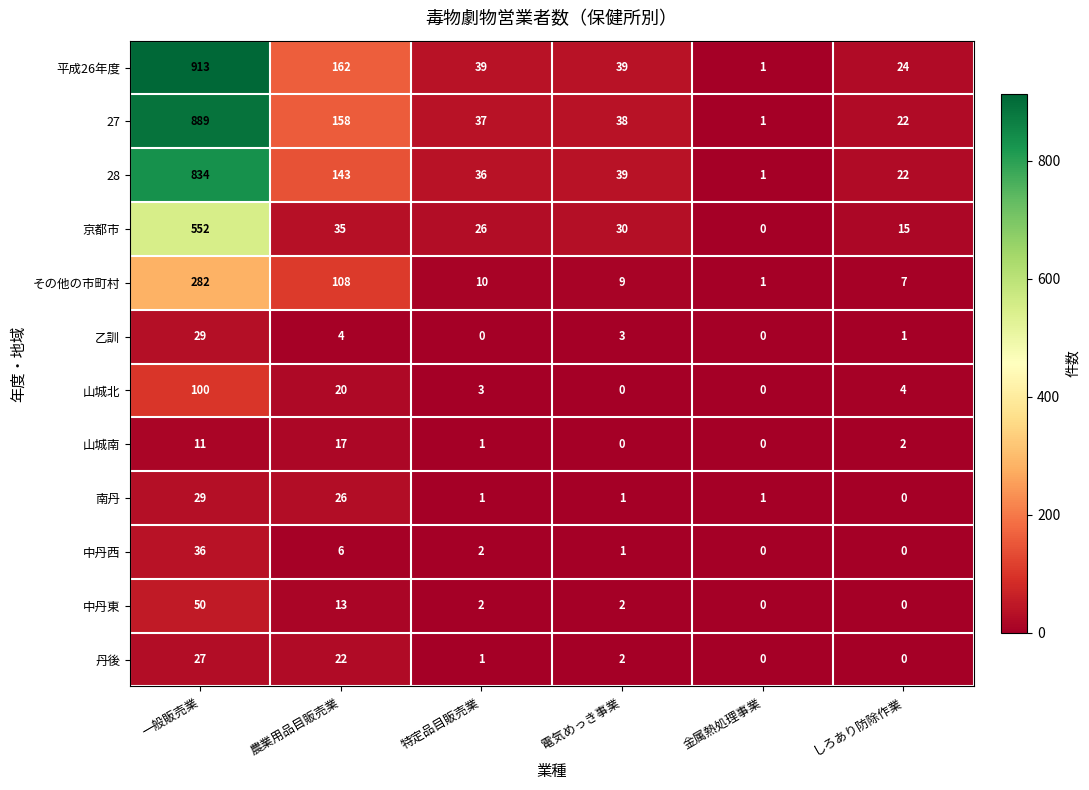

What is the spread (max minus min) of values at しろあり防除作業?

24